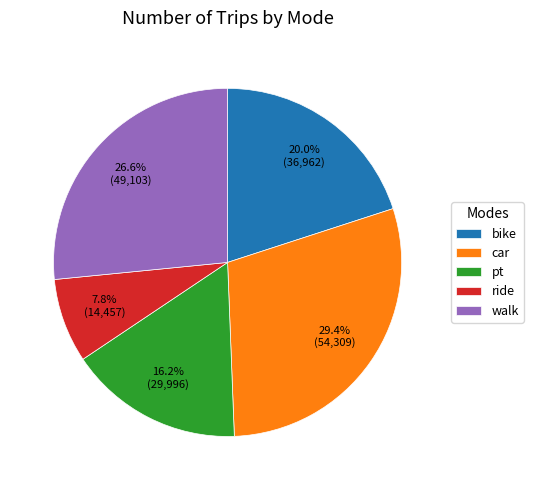

Approximately how many times larger is the value at walk compared to car?

0.9